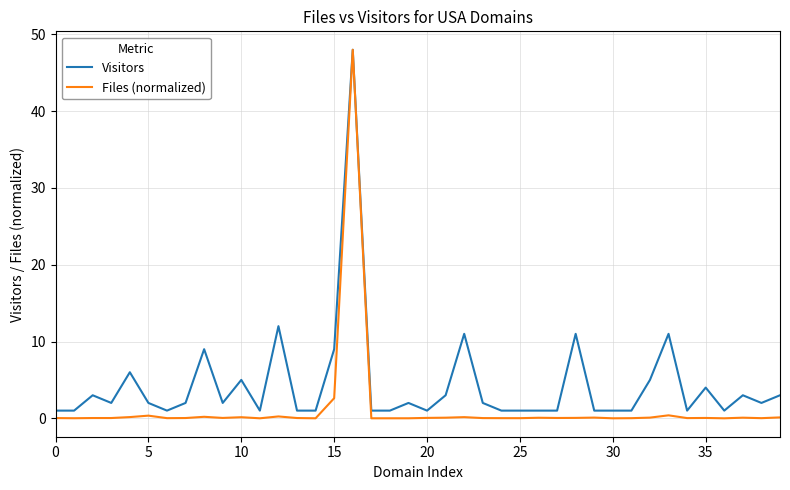

What is the difference between the maximum and minimum values in the Visitors series?

47.0